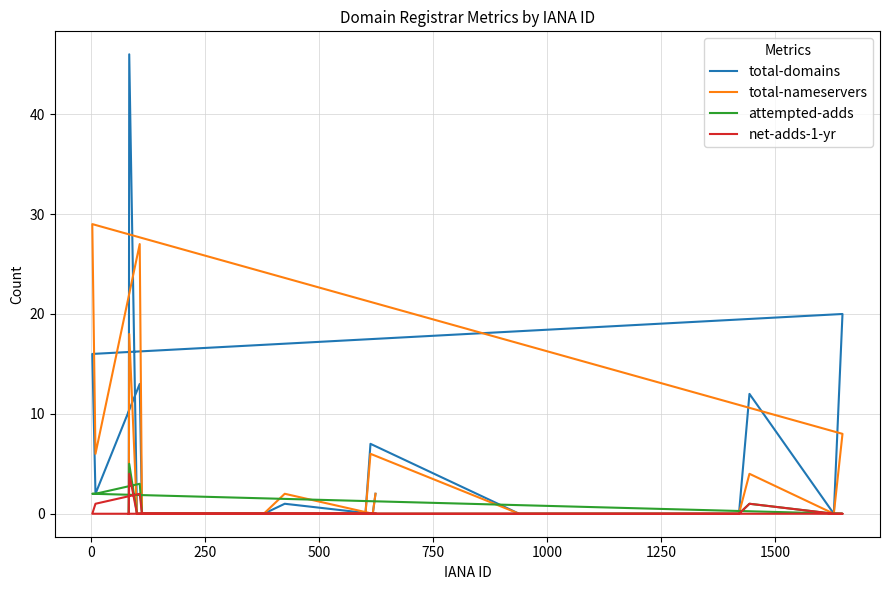

True or false: net-adds-1-yr and attempted-adds intersect in this chart.

False